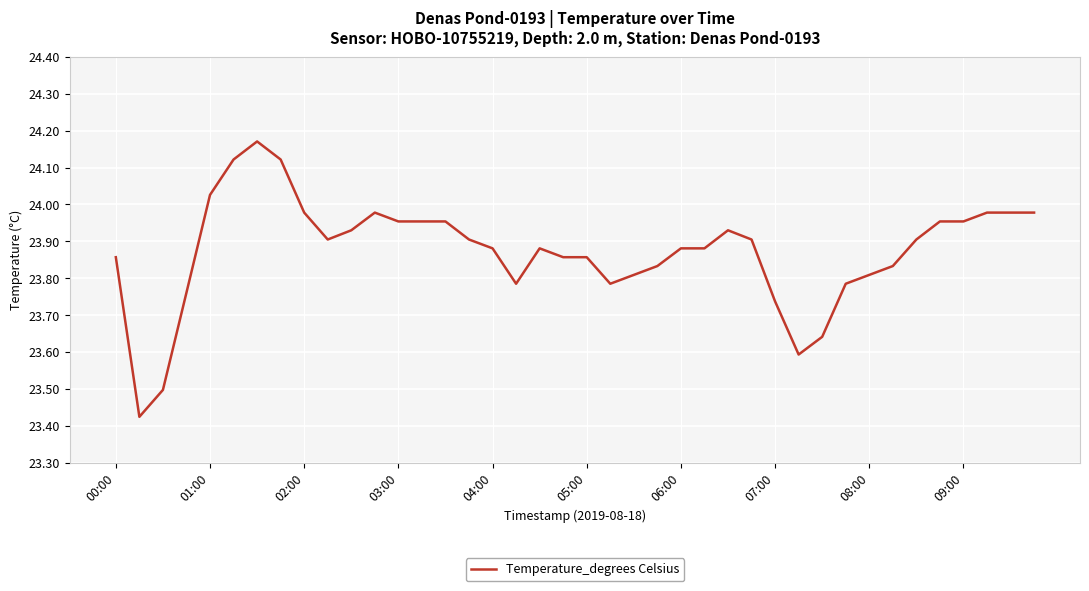

How many series are shown in this chart?

1